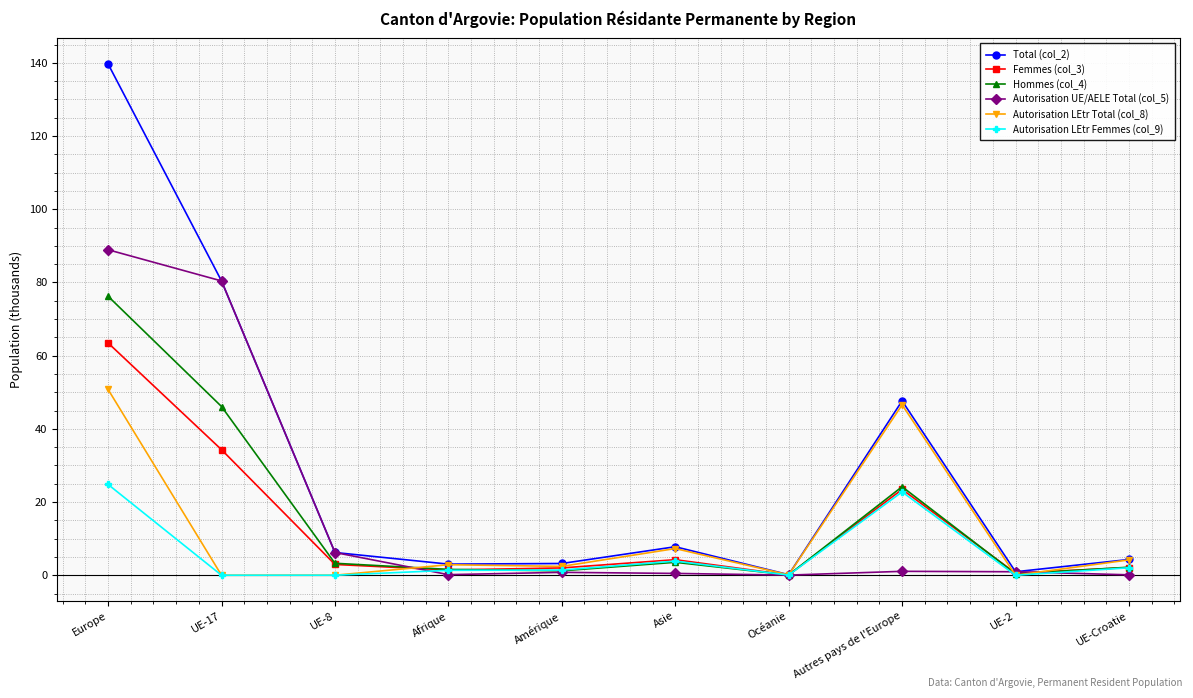

What is the spread (max minus min) of values at UE-17?

80.4